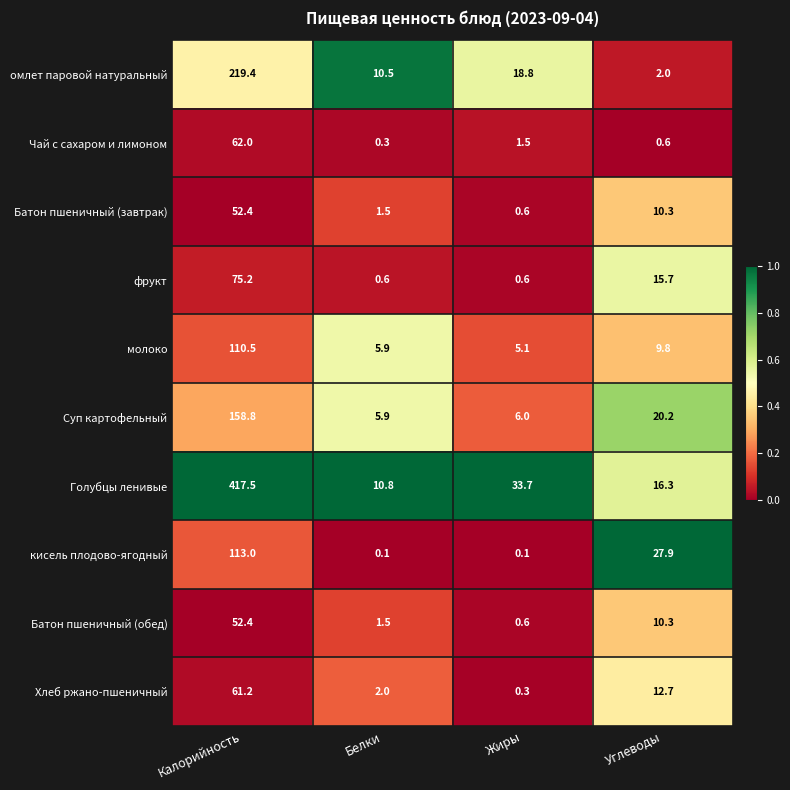

What is the total value across all series at Углеводы?

125.8